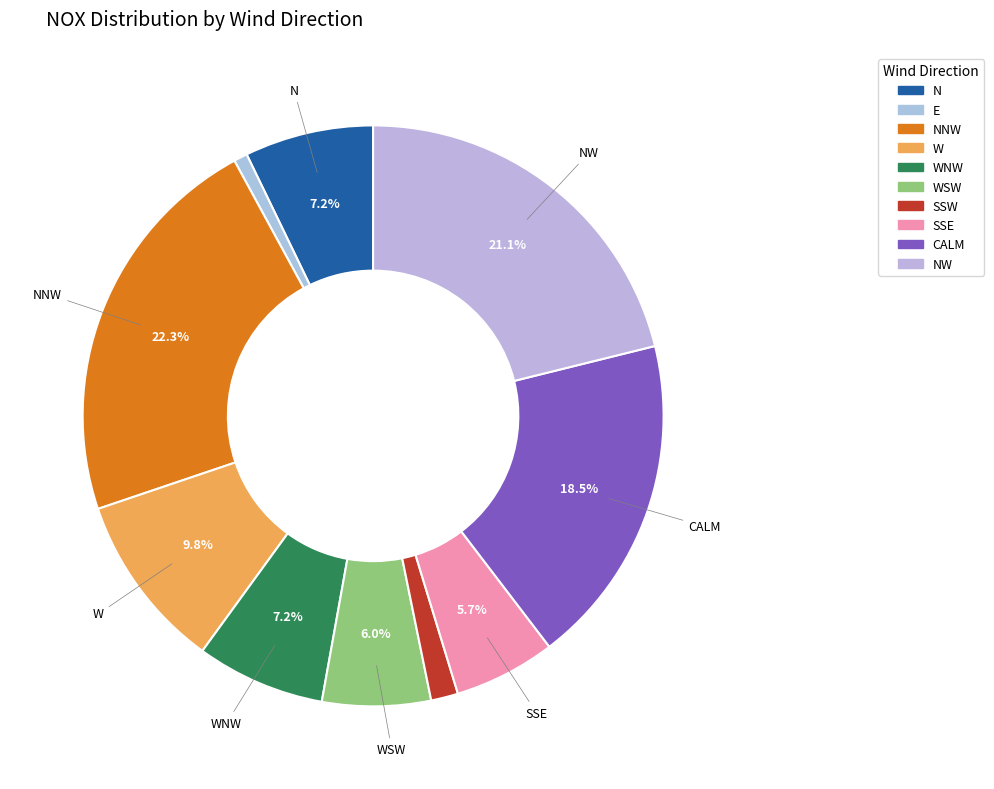

Which slice is the largest?

NNW